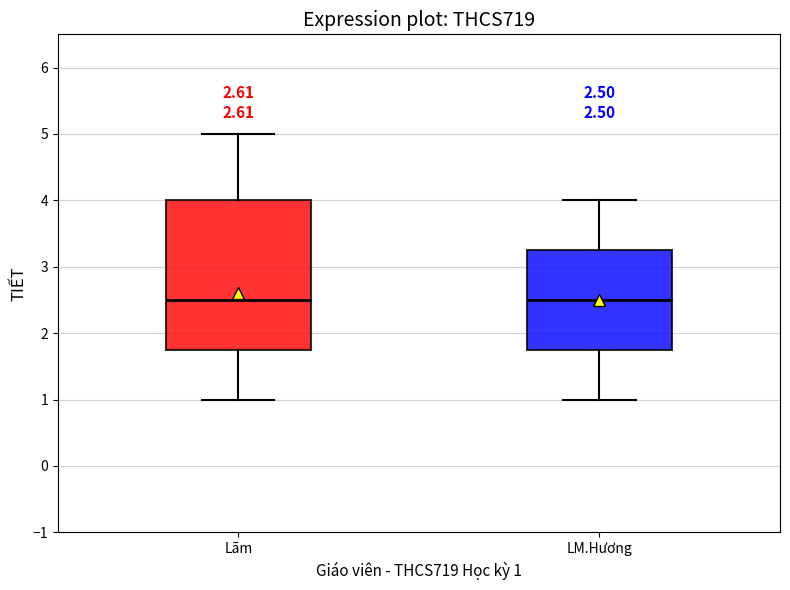

Comparing the boxes themselves (not the whiskers), which one is the tallest?

Lãm